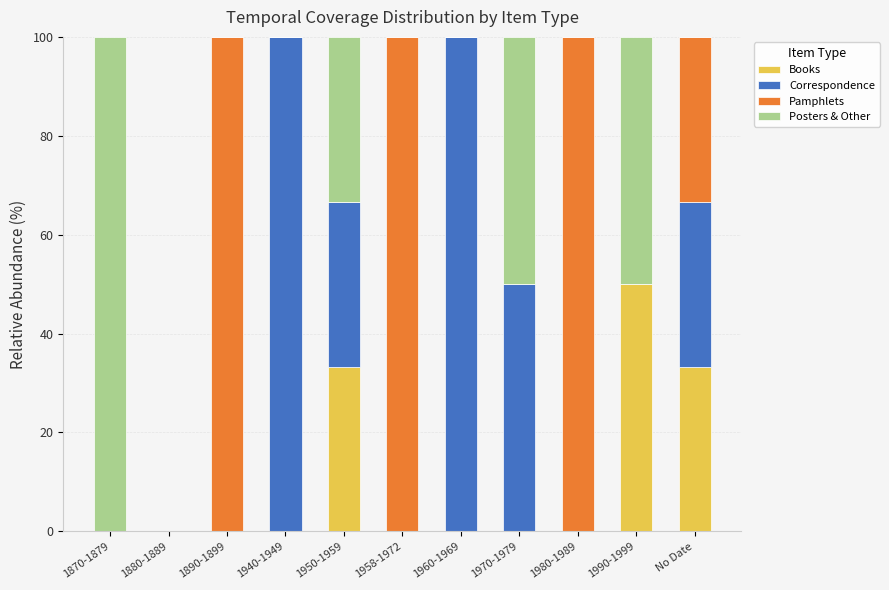

Is it true that Books equals 0.0 at 1980-1989?

True